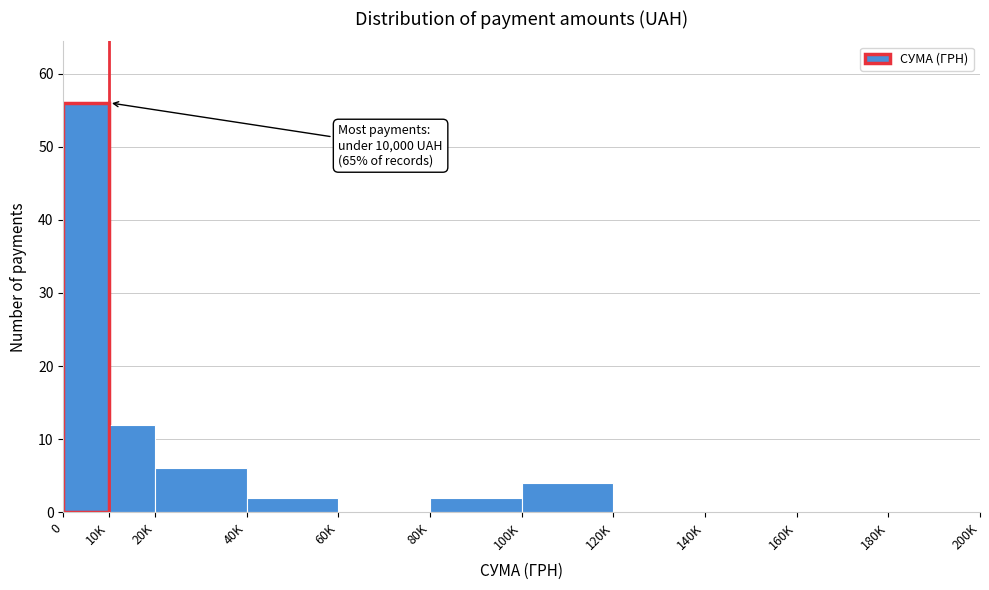

Reading left to right, list all the values displayed in this chart.

0=56	10K=12	20K=6	40K=2	60K=0	80K=2	100K=4	120K=0	140K=0	160K=0	180K=0